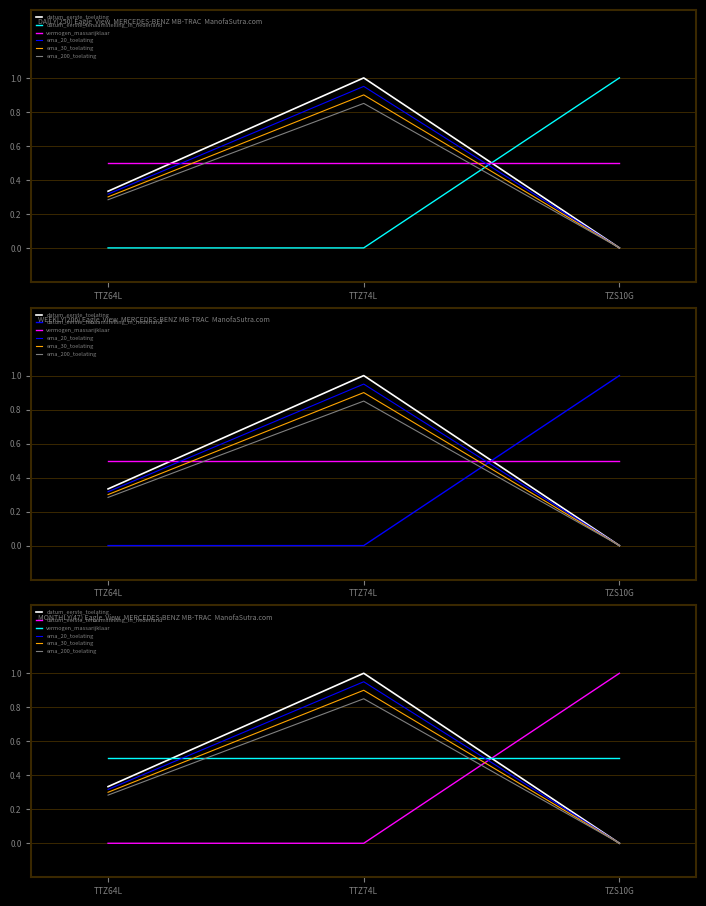

What is the sum of all vermogen_massarijklaar values?

1.5